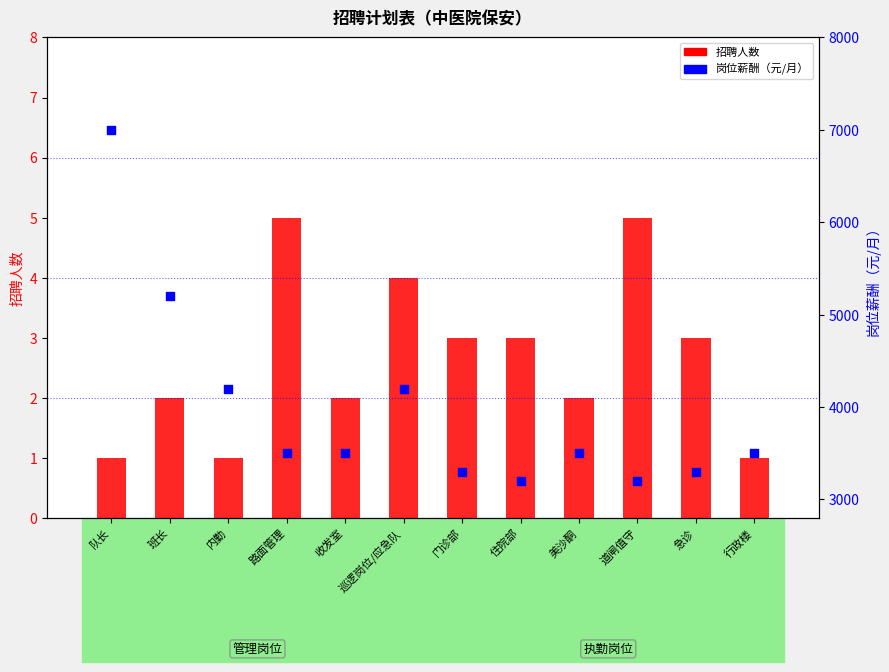

Which series reaches the minimum Y coordinate?

招聘人数